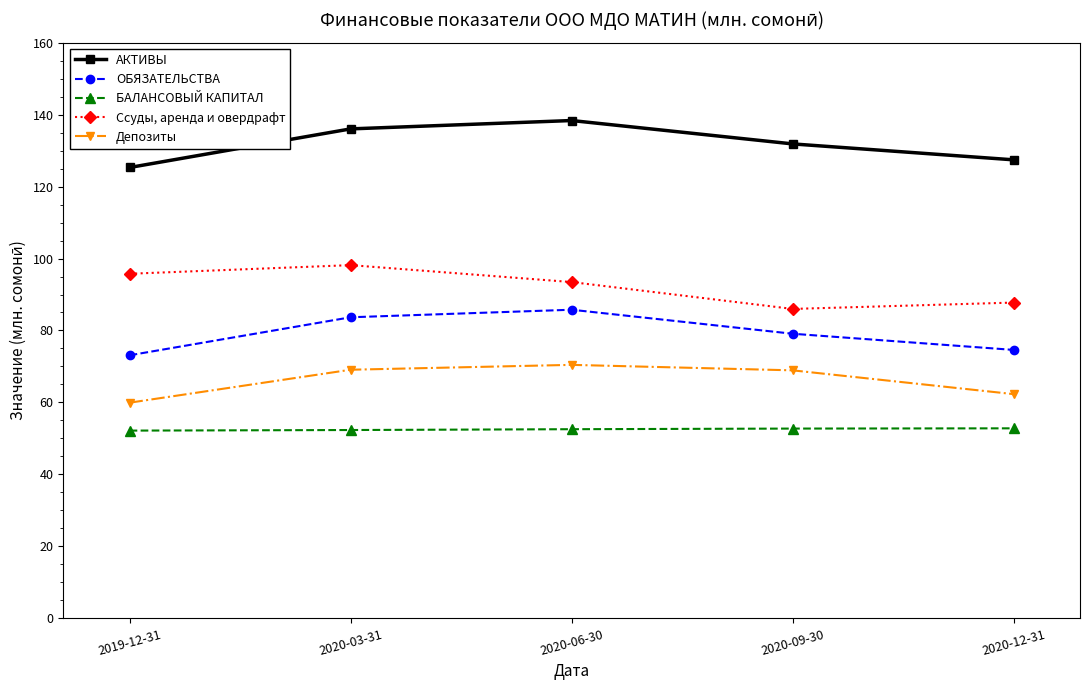

What is the approximate value of Депозиты at 2019-12-31?

59.9